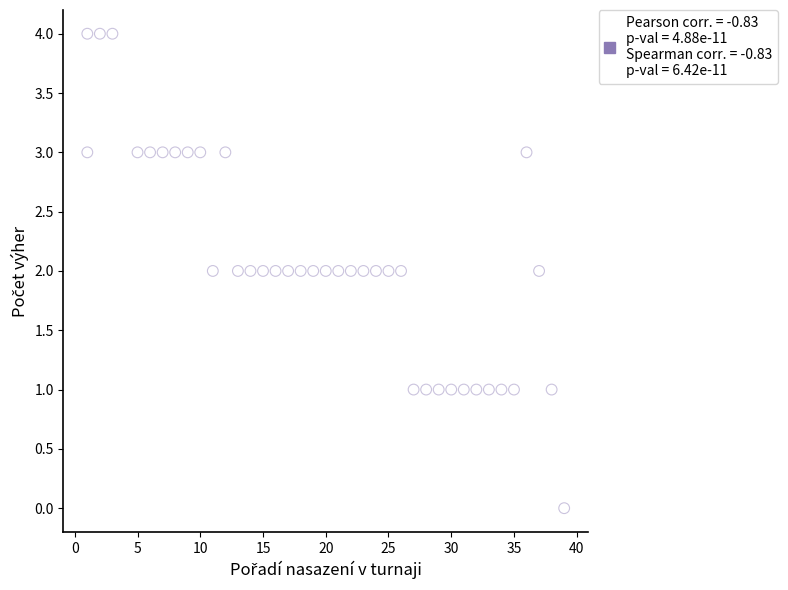

What is the range of Y values (max minus min)?

4